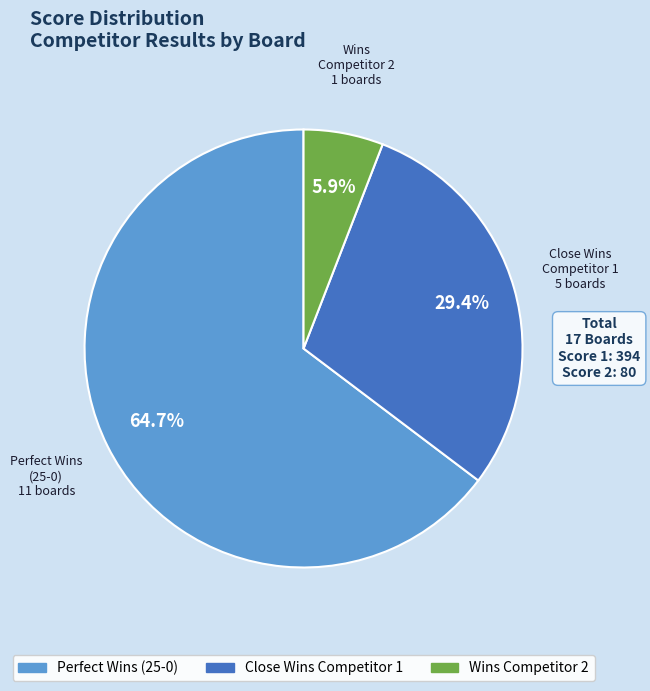

Is there a majority slice in this chart?

Yes